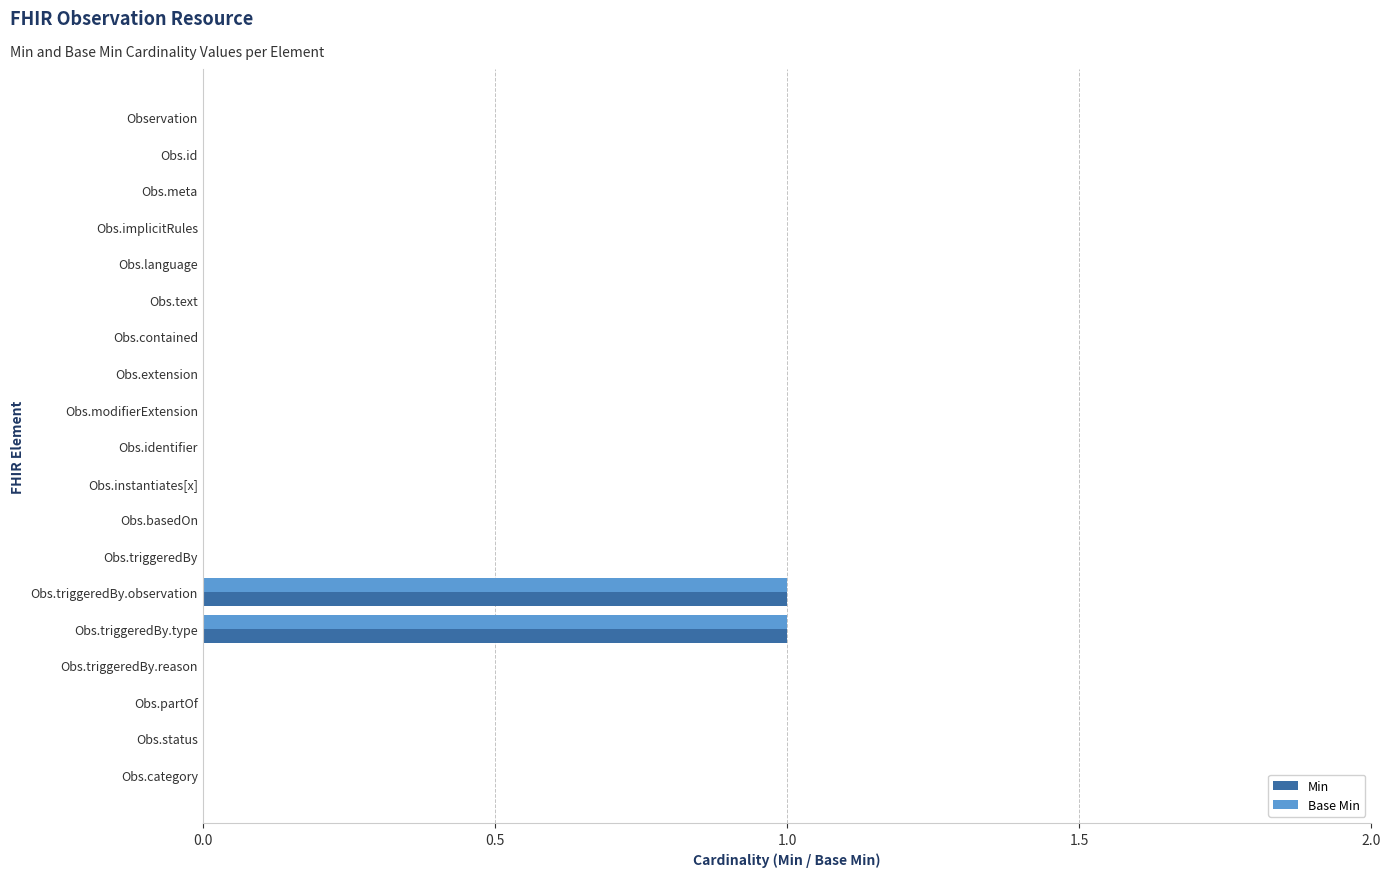

True or false: Base Min has a value of 0 at Obs.triggeredBy.observation.

False